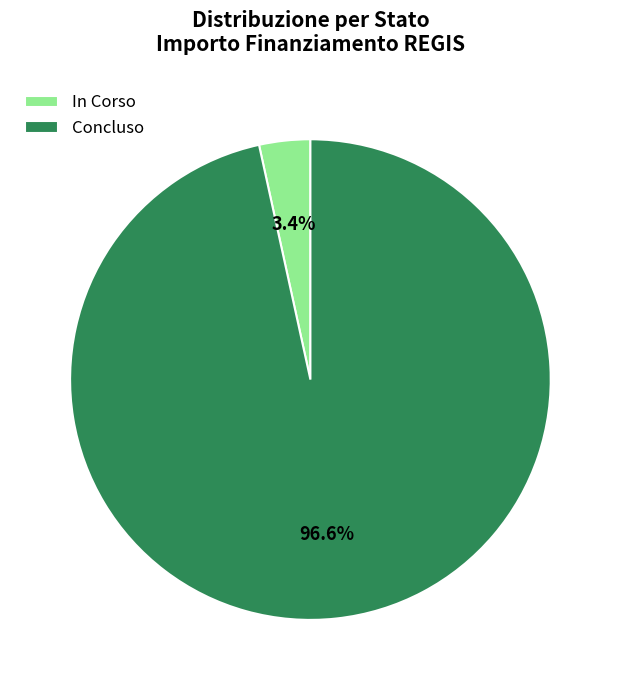

Is there a majority slice in this chart?

Yes